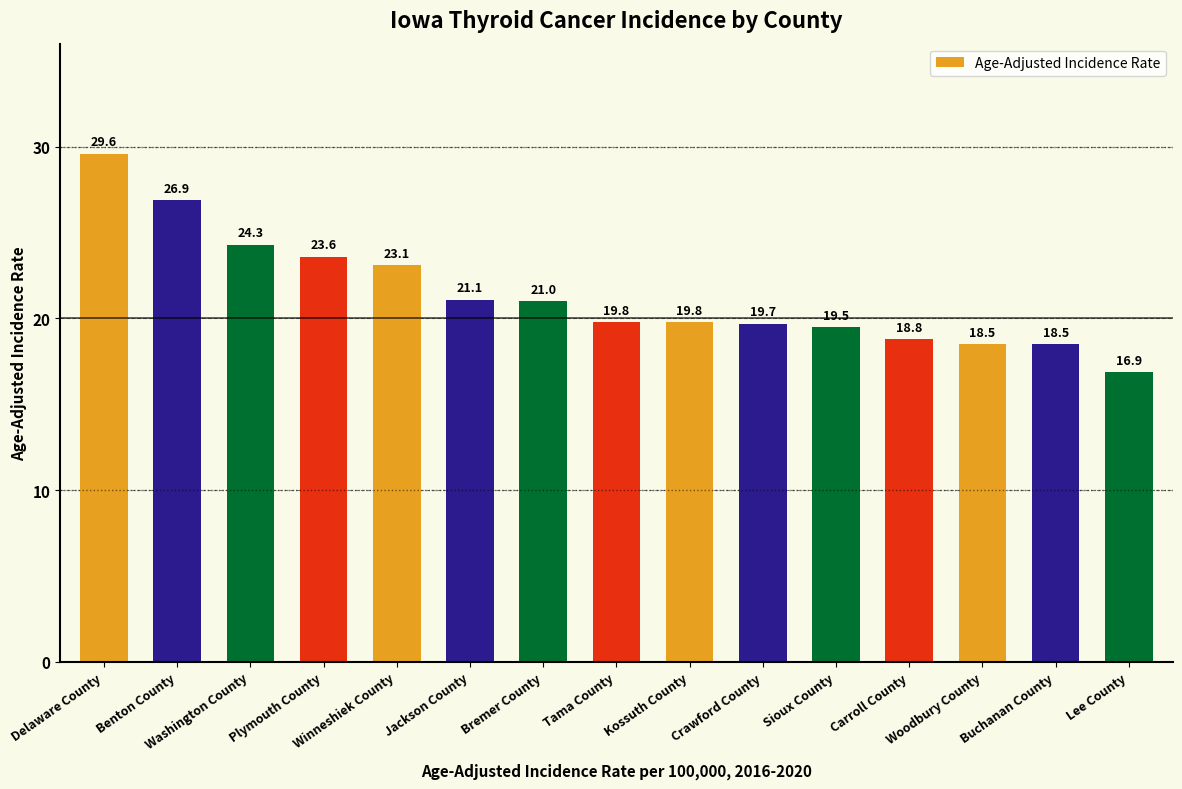

Reading left to right, transcribe all the data shown in this chart.

29.6	26.9	24.3	23.6	23.1	21.1	21.0	19.8	19.8	19.7	19.5	18.8	18.5	18.5	16.9